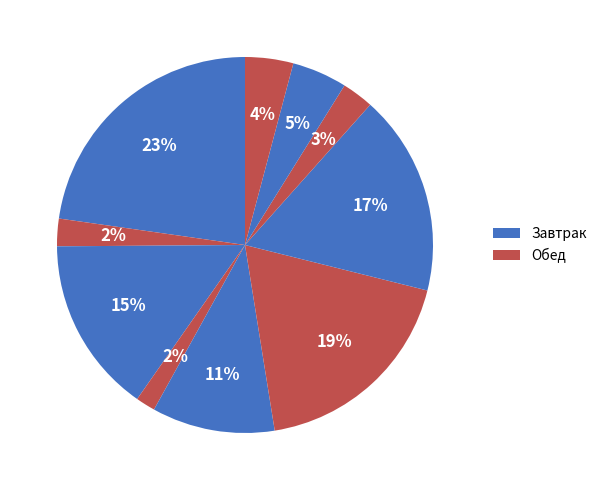

How many slices are in this pie chart?

10